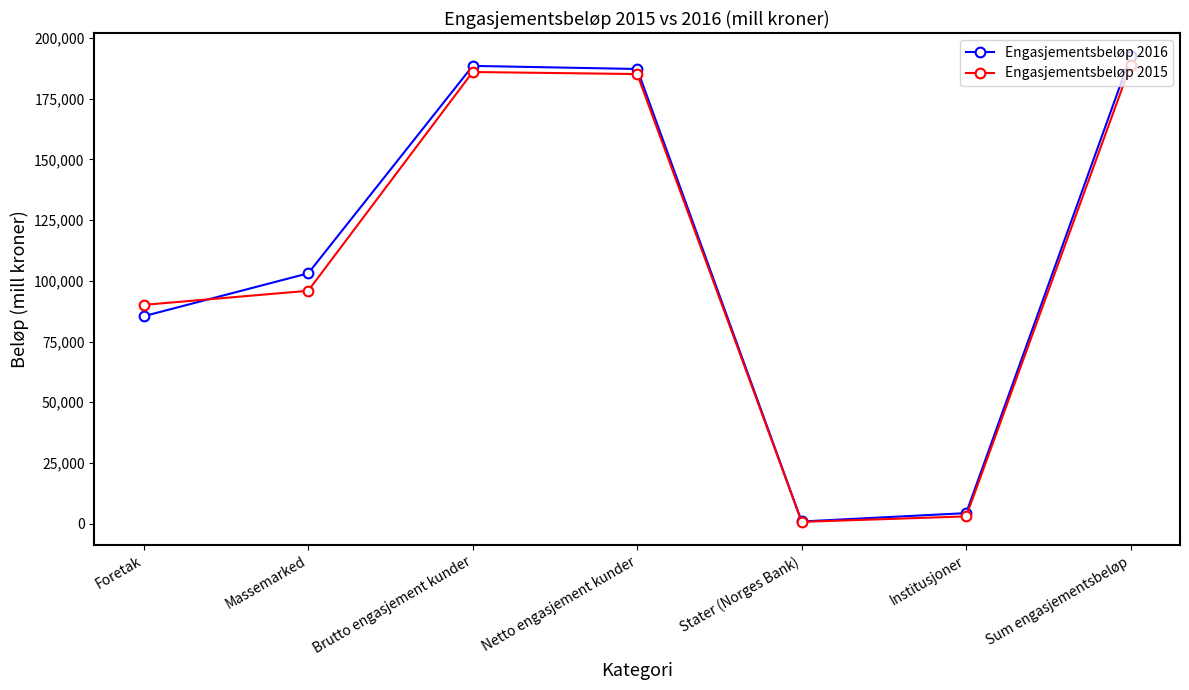

What is the minimum value shown in the chart?

728